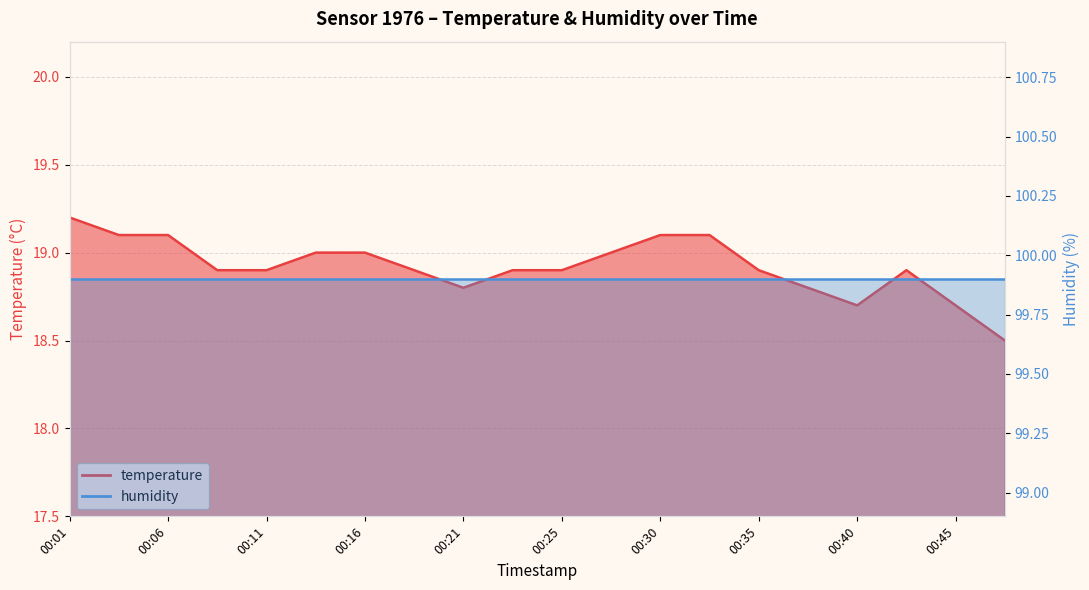

The value at 00:23 is 18.9. True or false?

True